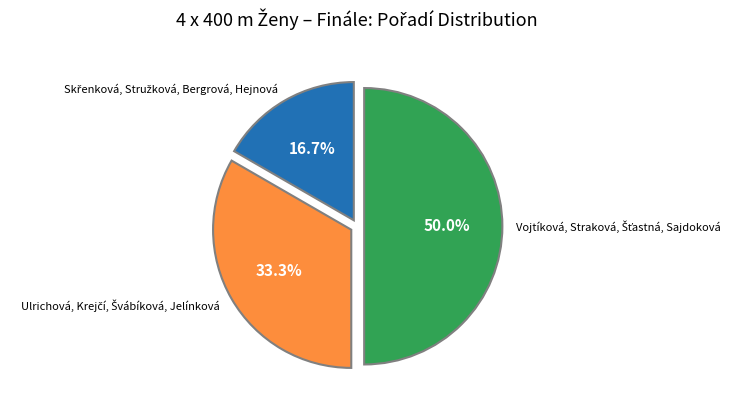

What is the smallest slice in the pie chart?

Skřenková, Stružková, Bergrová, Hejnová